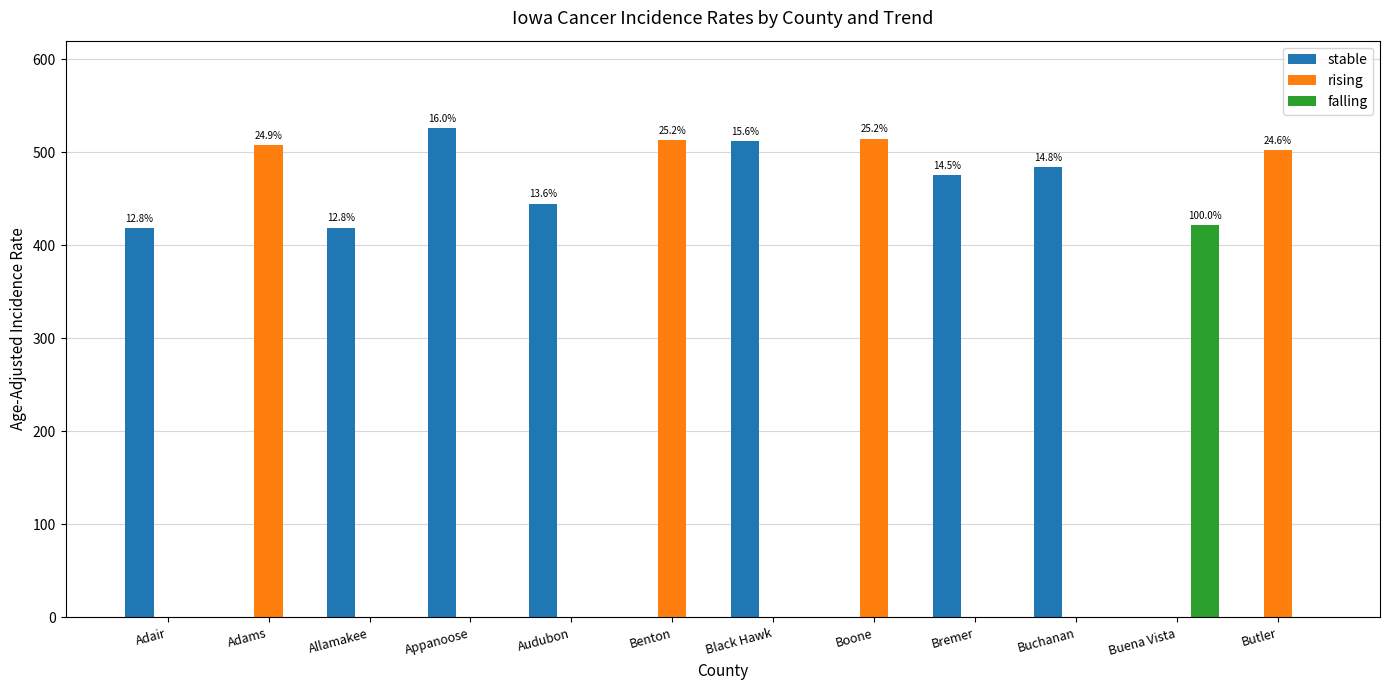

What is the total value across all series at Adams?

508.2